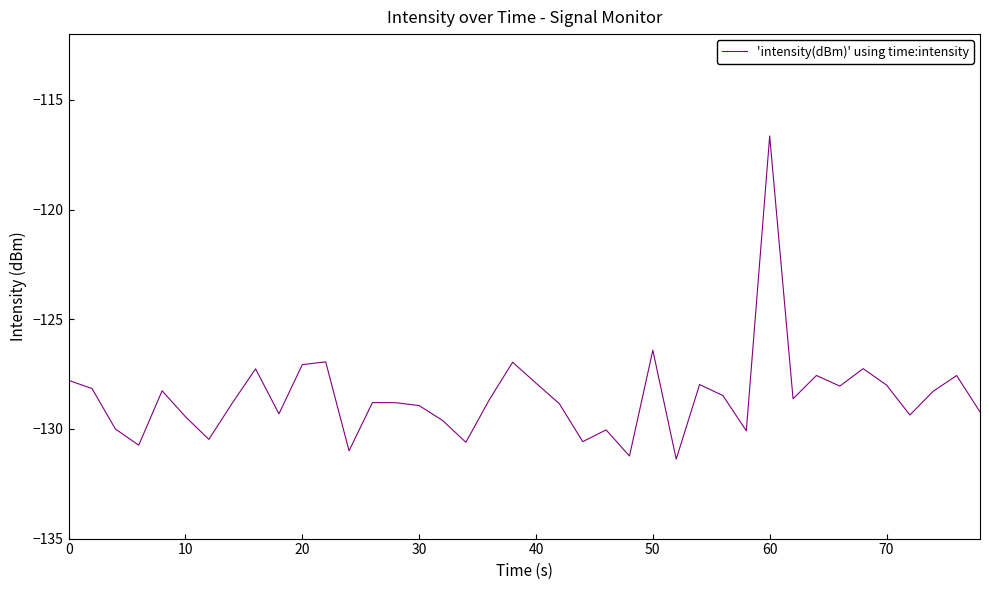

What is the minimum value shown in the chart?

-131.4